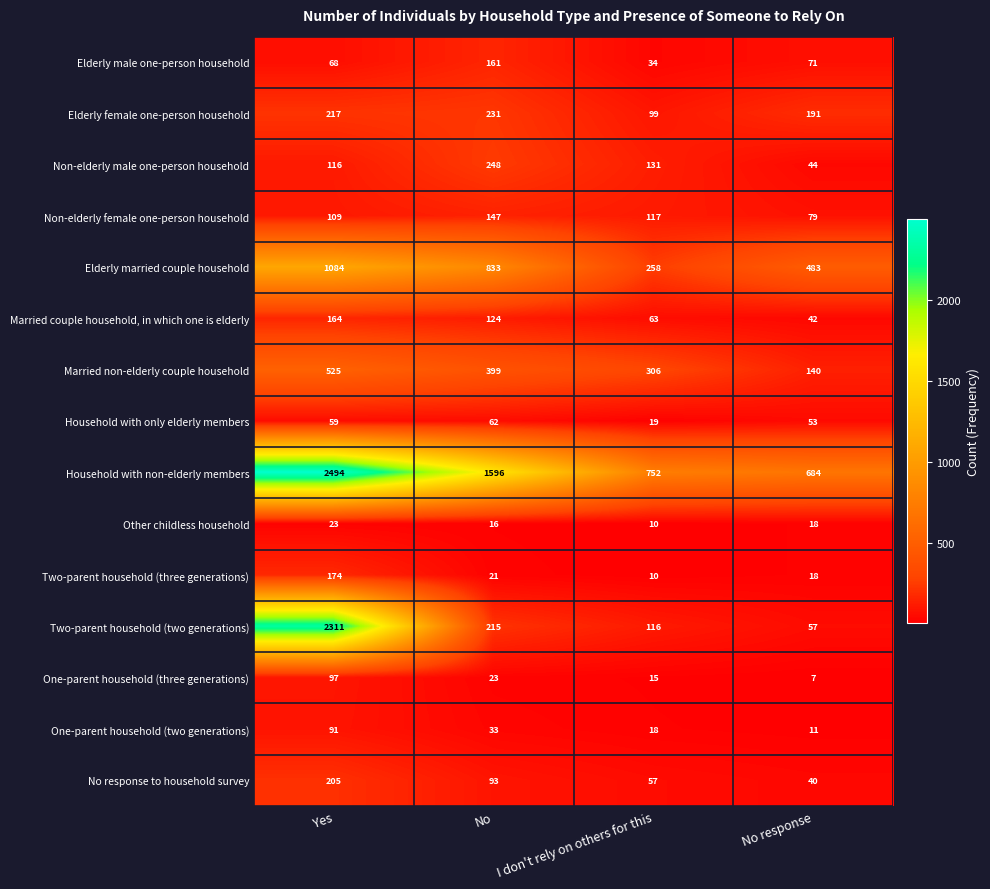

Count the number of data series in this chart.

15